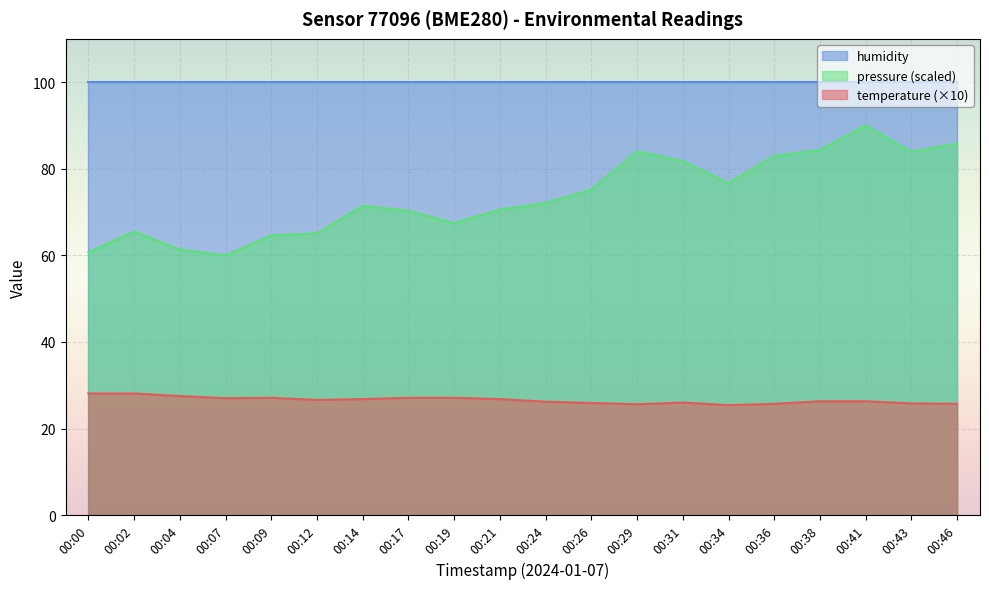

What is the value of the pressure_norm point at the 17th from the left?

84.3